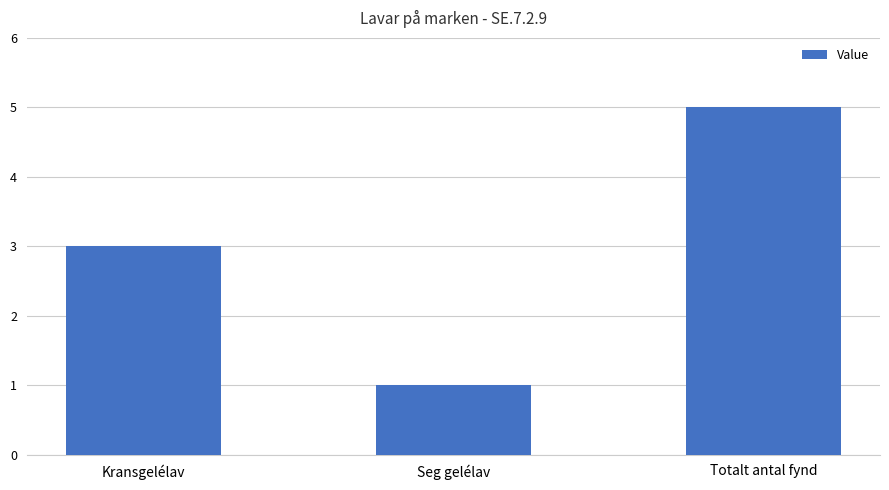

Rank the categories by value from lowest to highest.

Seg gelélav, Kransgelélav, Totalt antal fynd